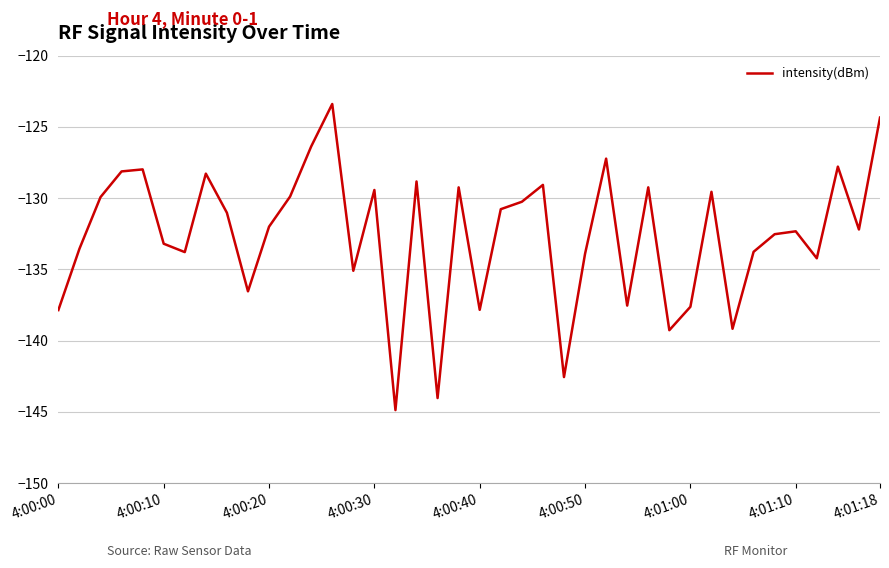

What is the minimum value shown in the chart?

-144.9